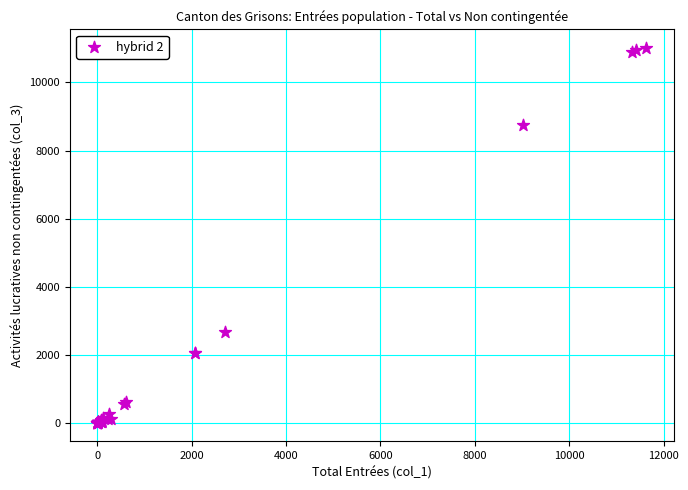

What Y value in the scatter plot is closest to 5507?

2659